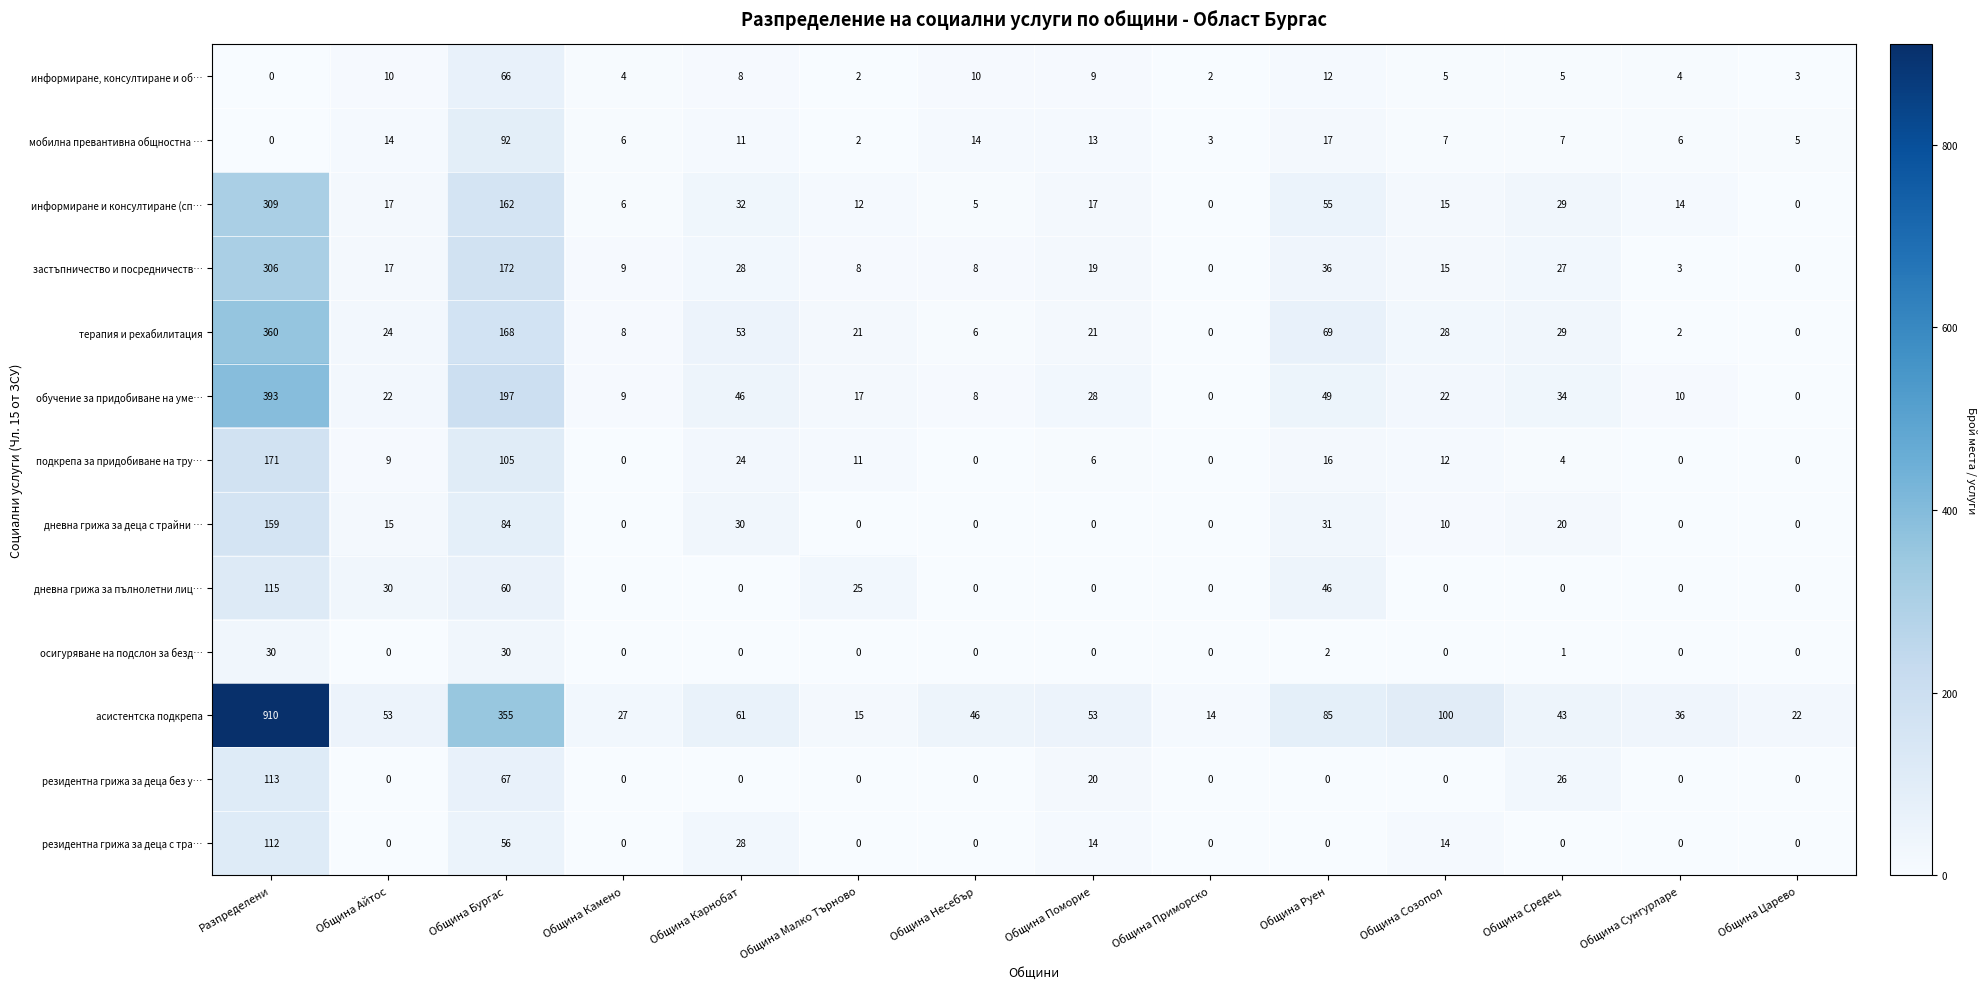

Rank the series by their maximum value, from lowest to highest.

осигуряване на подслон за безд…, информиране, консултиране и об…, мобилна превантивна общностна …, резидентна грижа за деца с тра…, резидентна грижа за деца без у…, дневна грижа за пълнолетни лиц…, дневна грижа за деца с трайни …, подкрепа за придобиване на тру…, застъпничество и посредничеств…, информиране и консултиране (сп…, терапия и рехабилитация, обучение за придобиване на уме…, асистентска подкрепа